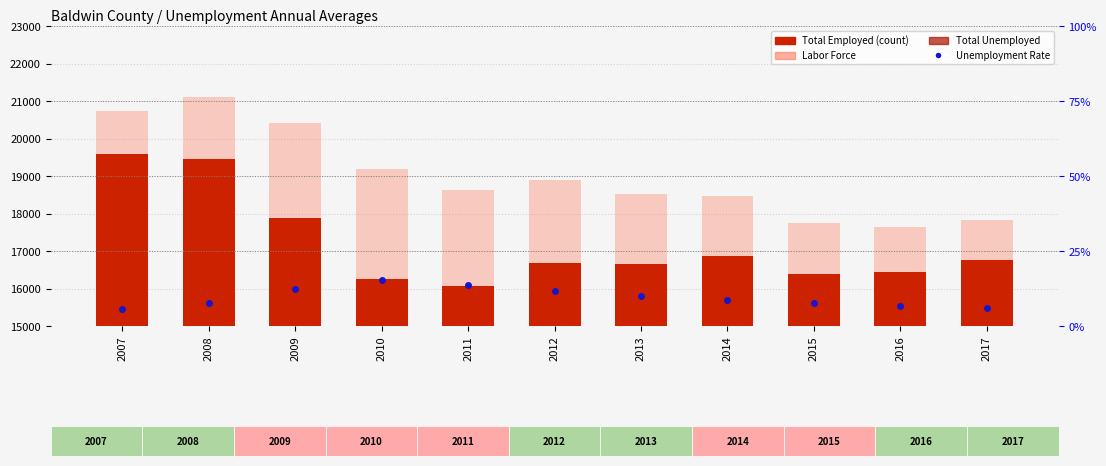

Which category has the lowest value in the Total Unemployed series?

2017